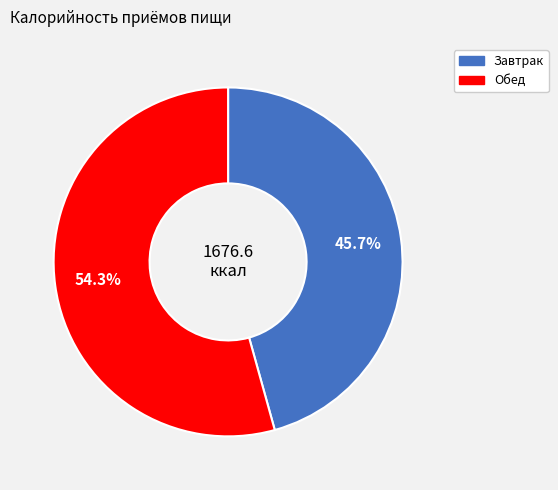

Which slice is the largest?

Обед